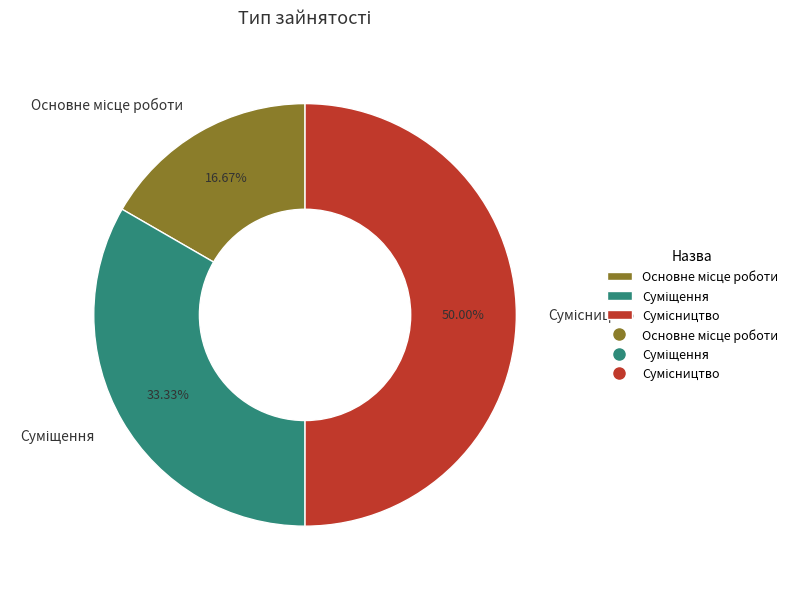

Does Основне місце роботи represent more than half of the total?

No